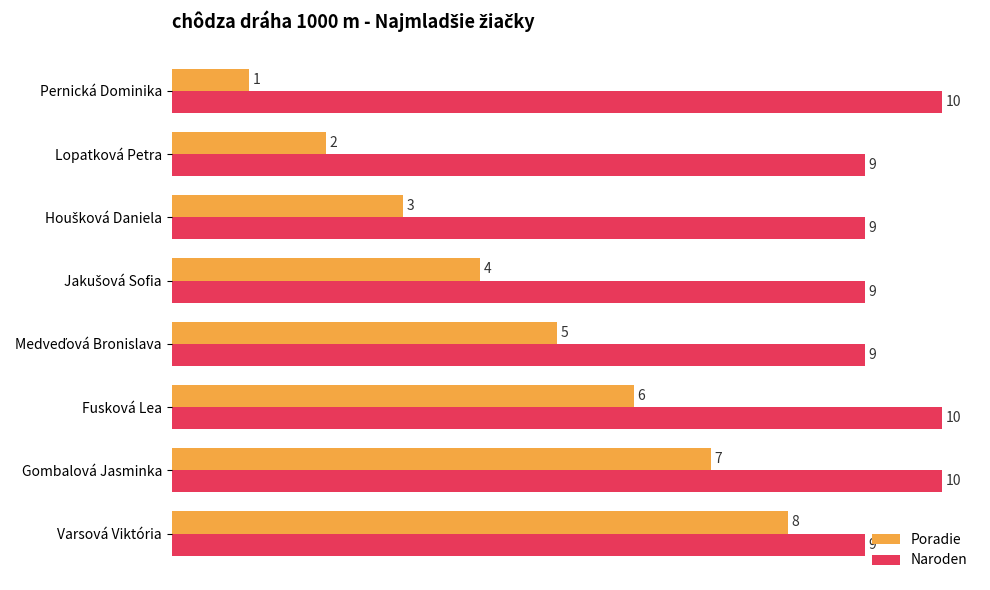

Rank the series by their maximum value, from highest to lowest.

Naroden, Poradie